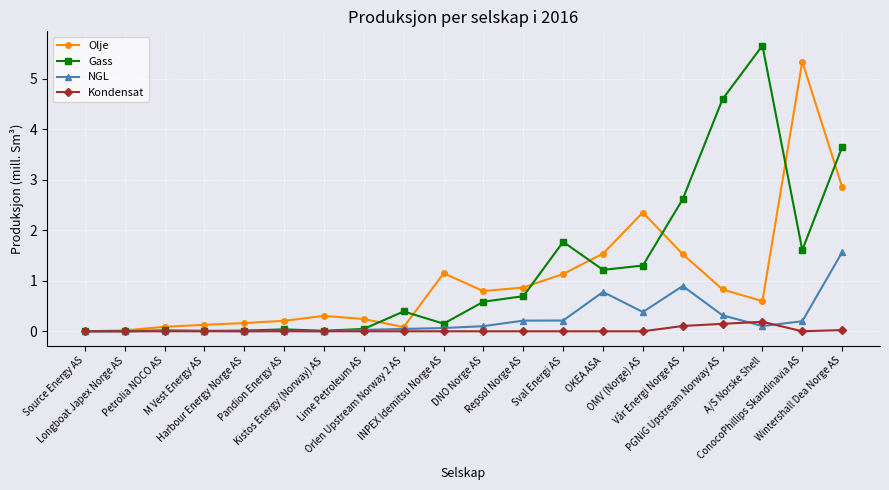

Rank the series by their maximum value, from highest to lowest.

Gass, Olje, NGL, Kondensat